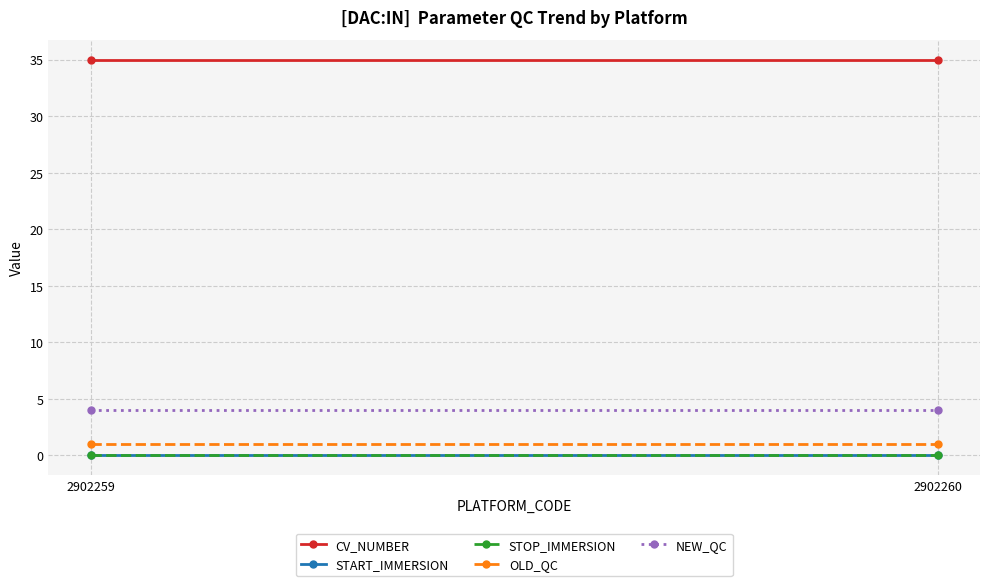

Which category has the lowest value in the OLD_QC series?

2902259